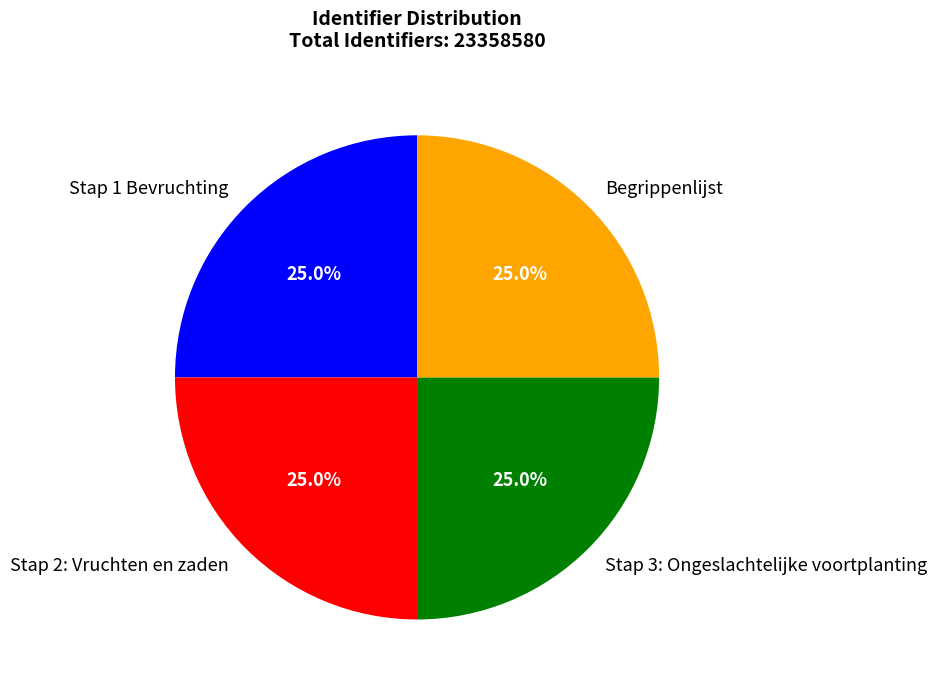

What percentage is the Stap 2: Vruchten en zaden slice, to the nearest percent?

25%